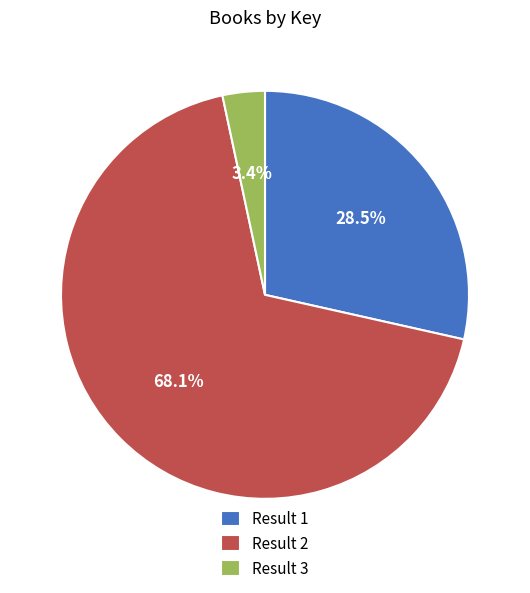

Is there any slice that represents more than half of the pie?

Yes